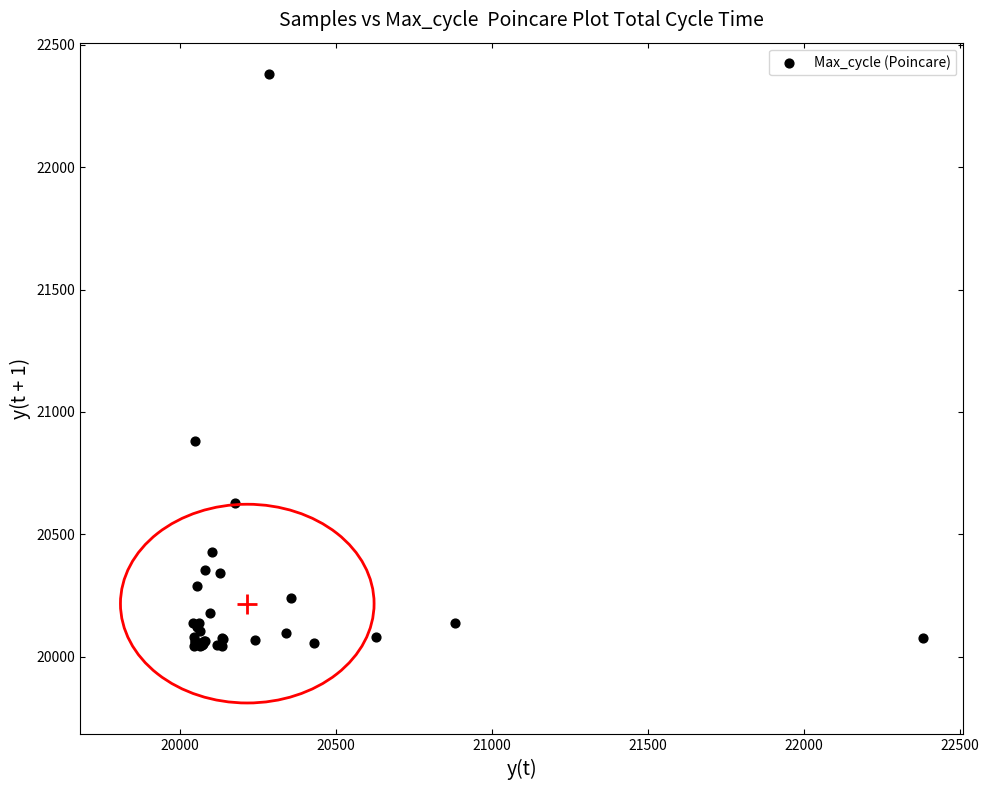

What Y value in the scatter plot is closest to 21211?

20882